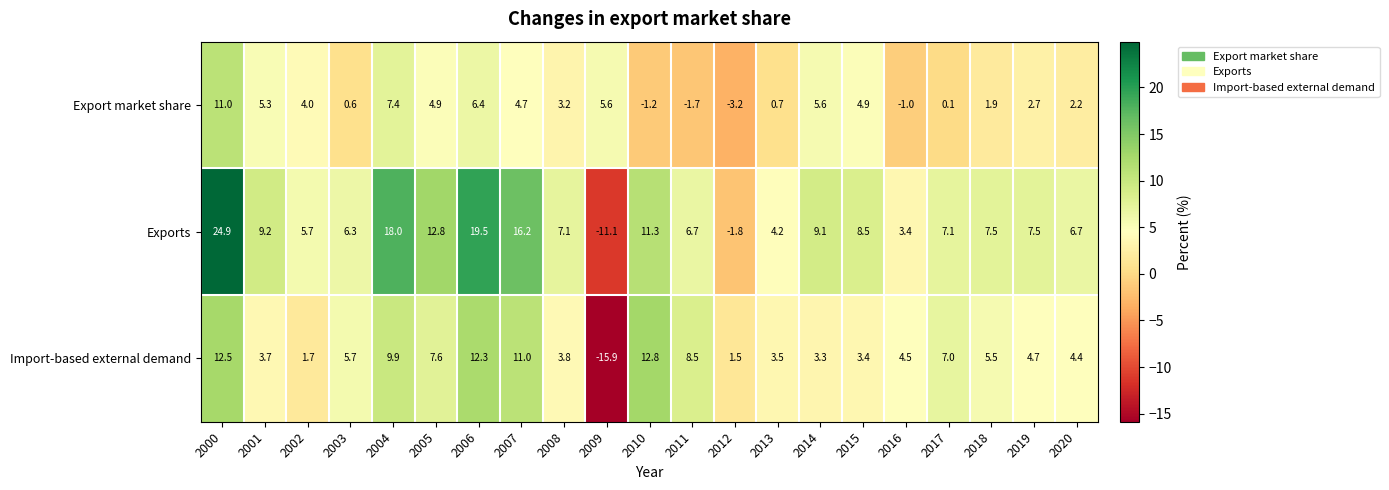

How many distinct data groups are displayed?

3